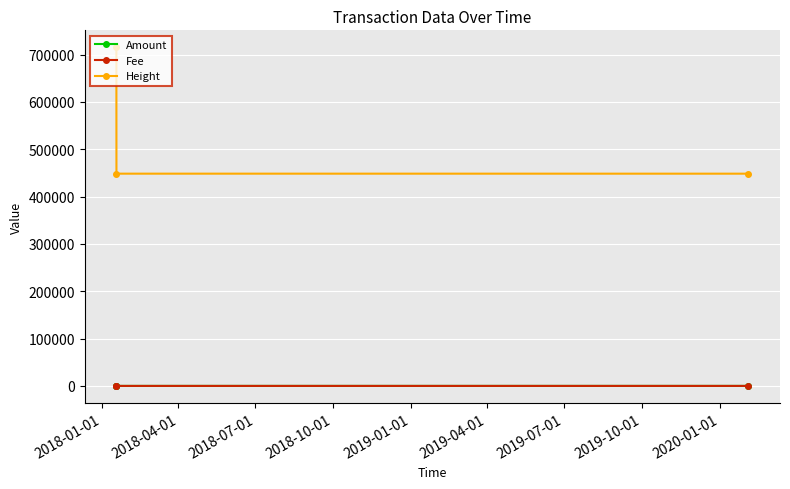

What are all the series names shown in the legend?

Amount, Fee, Height